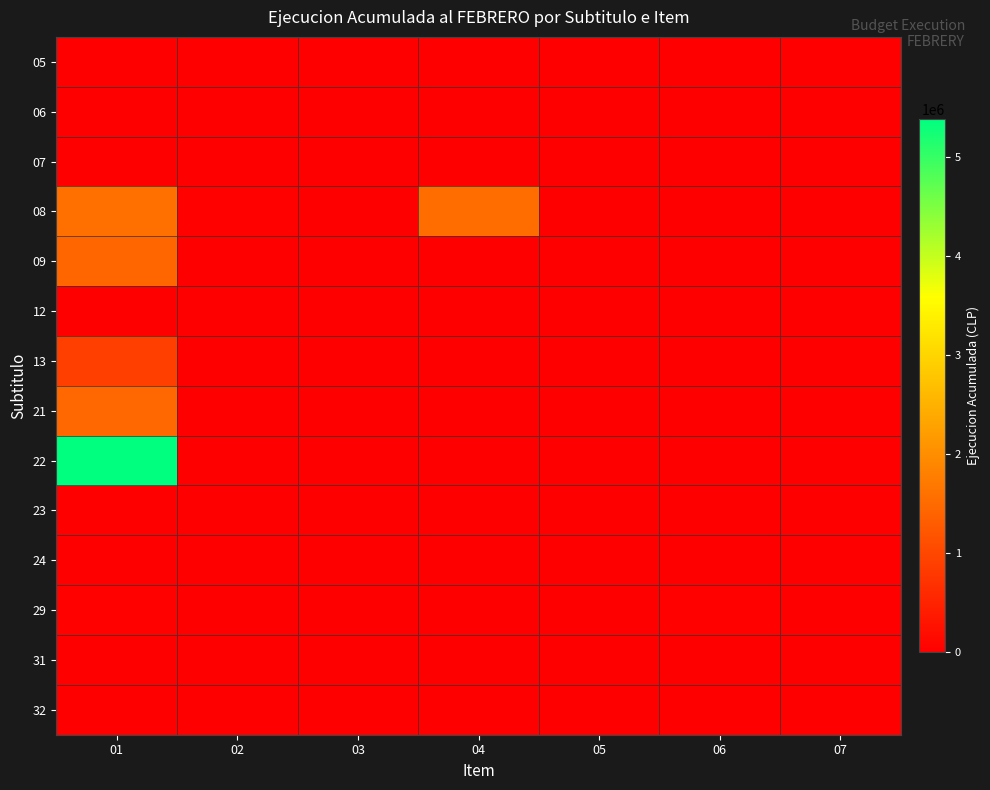

Count the number of categories in the chart.

7